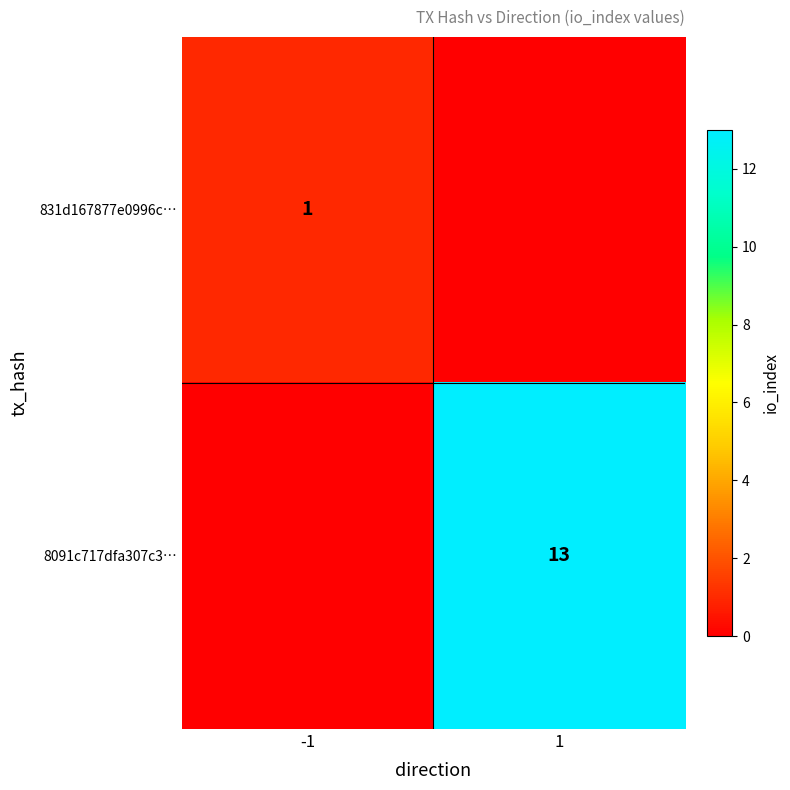

The value of 8091c717dfa307c3… at 1 is 13. True or false?

True